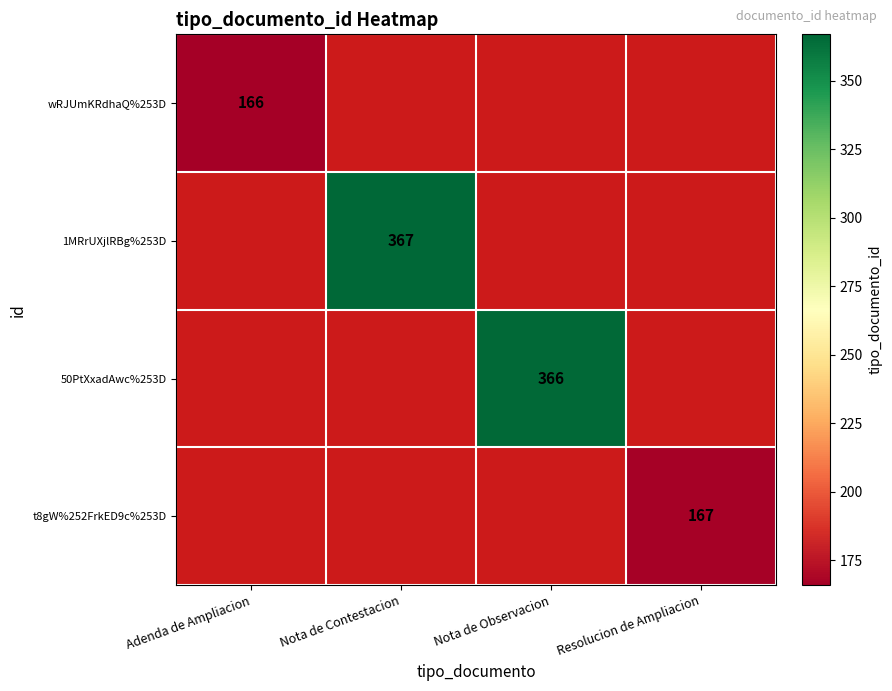

Count the number of data series in this chart.

4